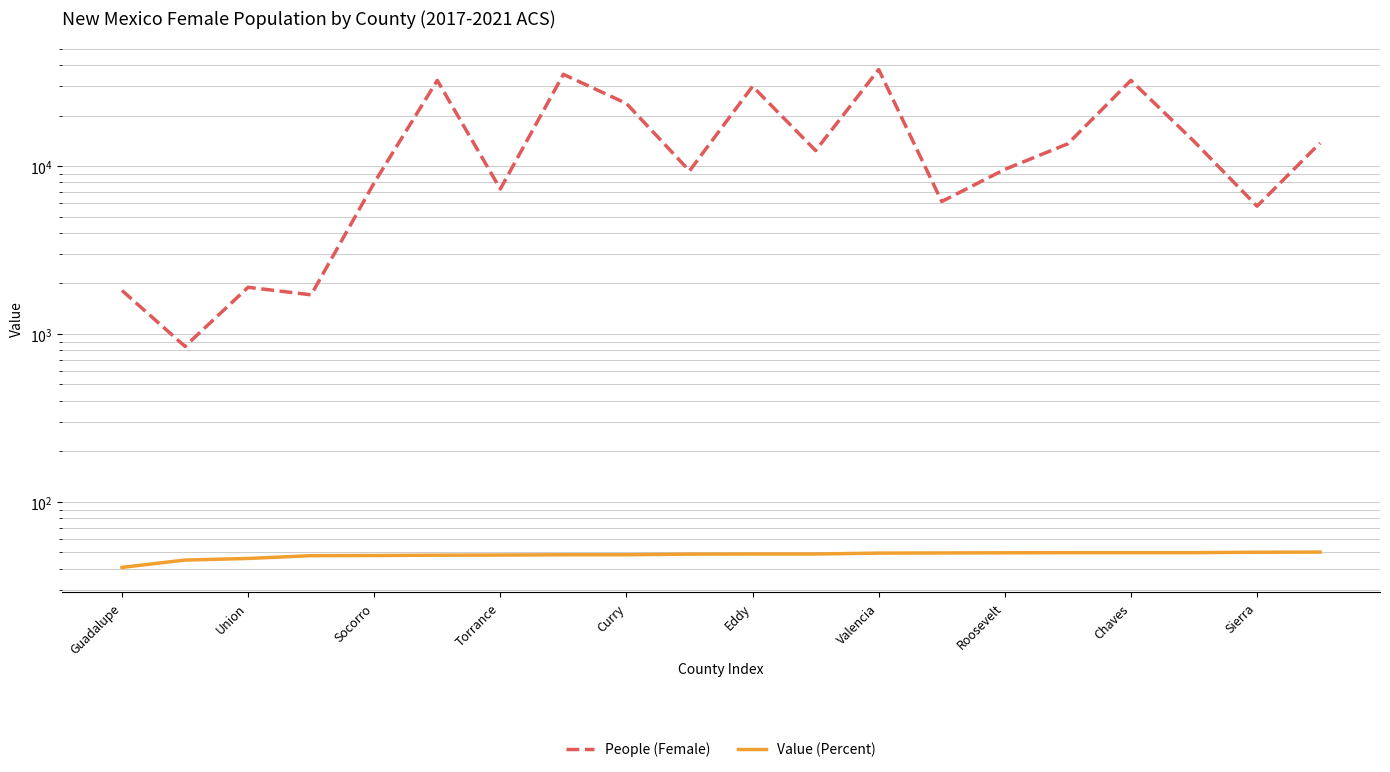

Where does the Value (Percent) series first go above 48?

Eddy